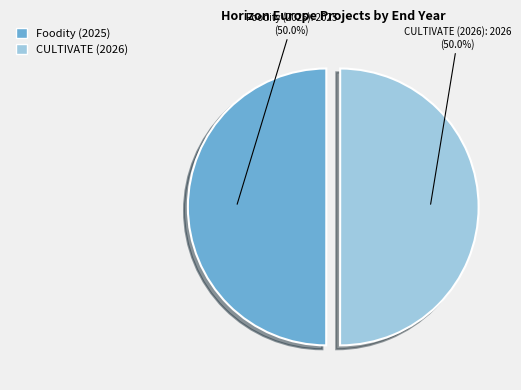

True or false: Foodity (2025) accounts for 60% of the total.

False